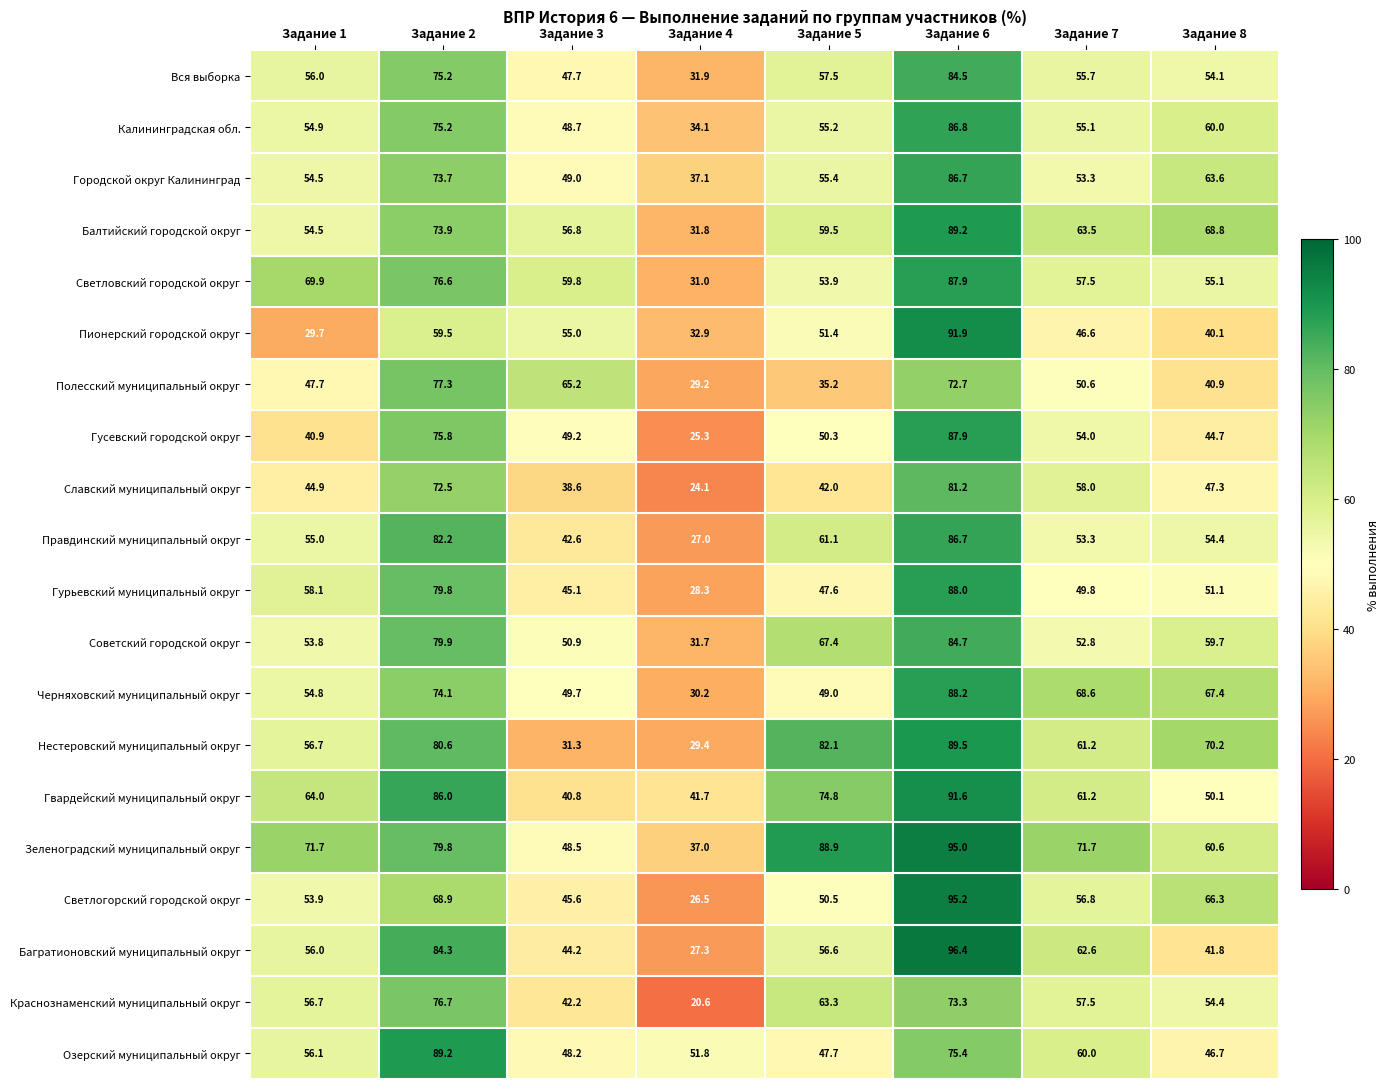

Which category has the lowest value in the Багратионовский муниципальный округ series?

Задание 4